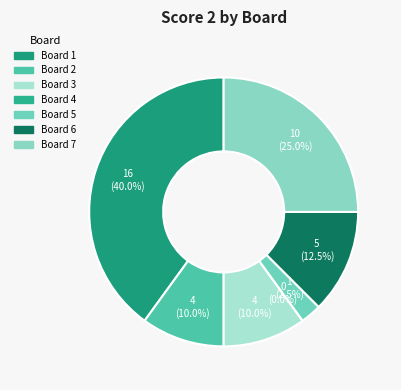

Is there a majority slice in this chart?

No